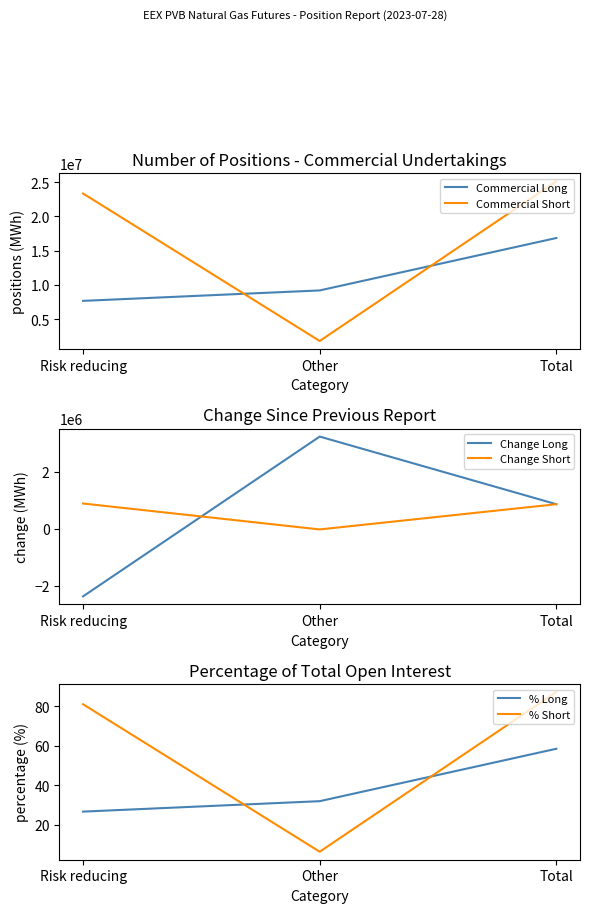

List the labels in order of Commercial Long value, largest first.

Total, Other, Risk reducing